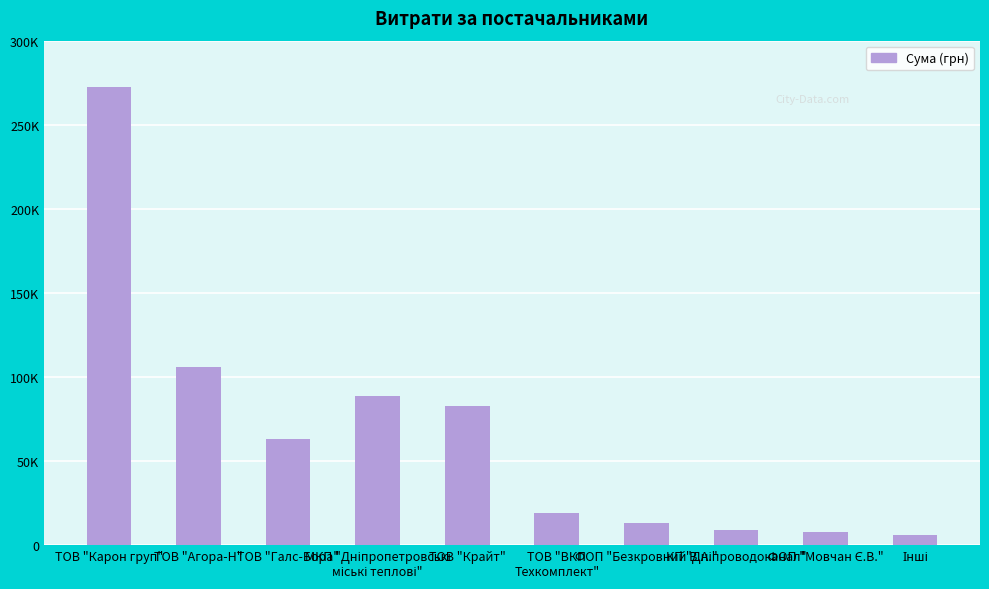

Are the bars horizontal?

No